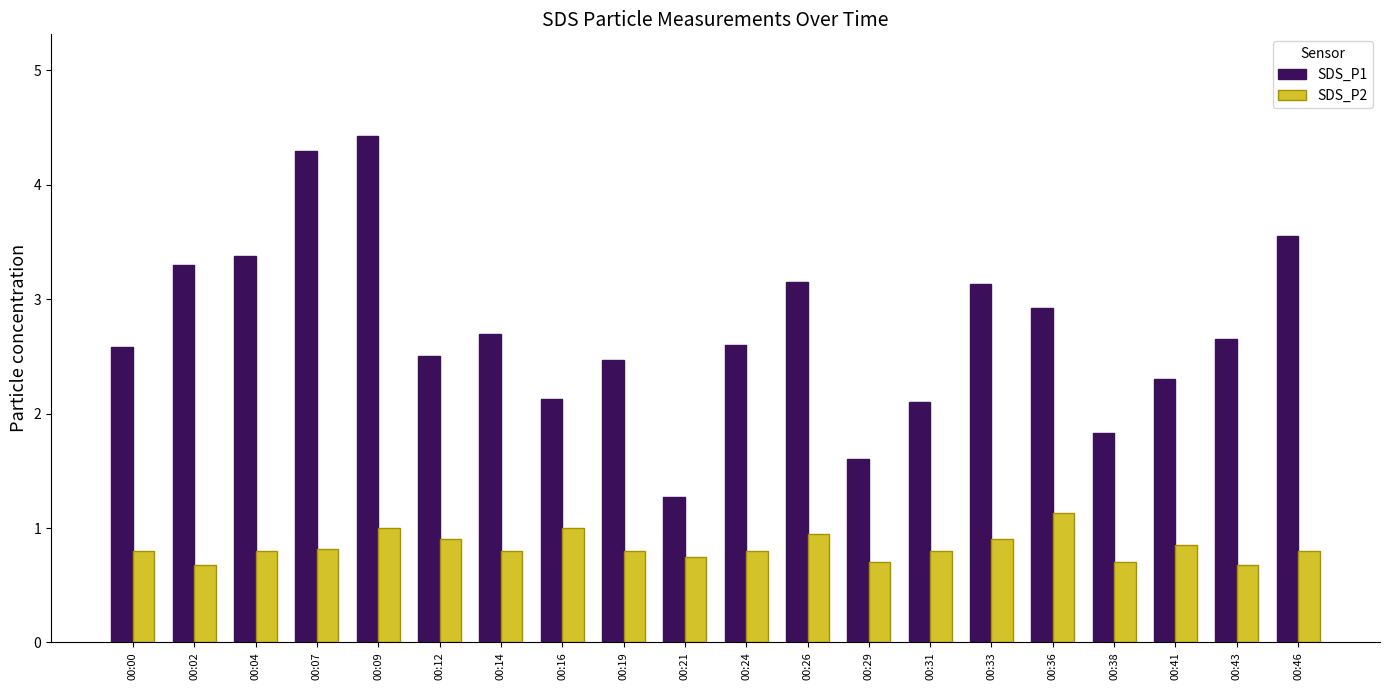

Read the SDS_P2 value at 00:19.

0.8